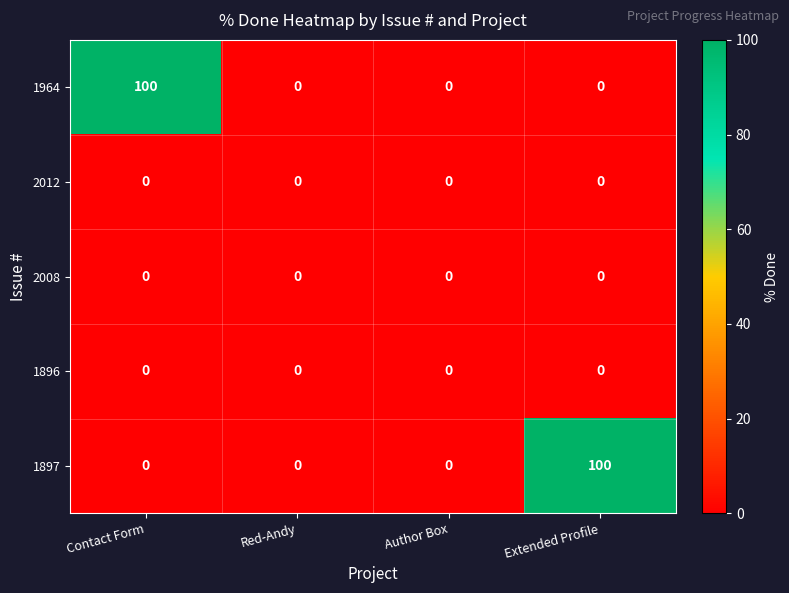

The value of 1964 at Red-Andy is 62. True or false?

False